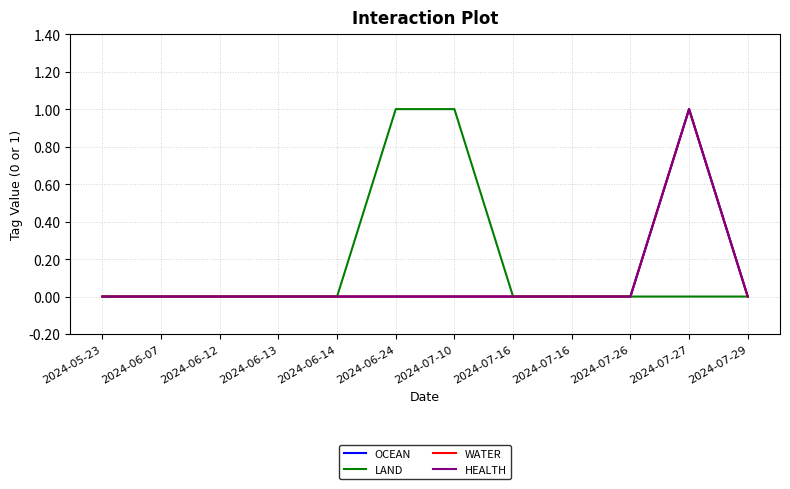

True or false: OCEAN has more than 1 interior local peaks.

False